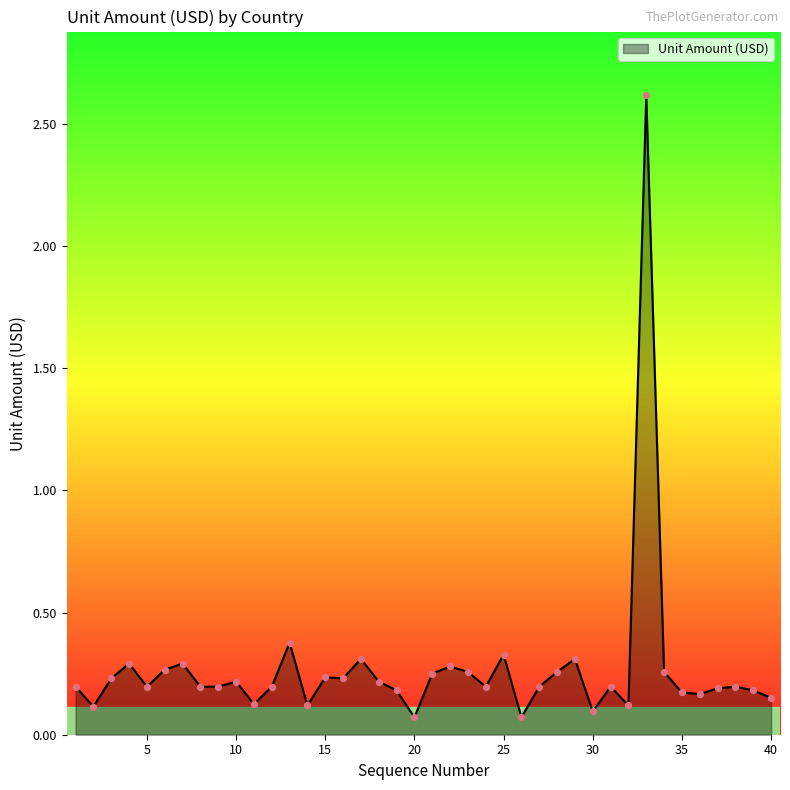

What is the maximum value shown in the chart?

2.6